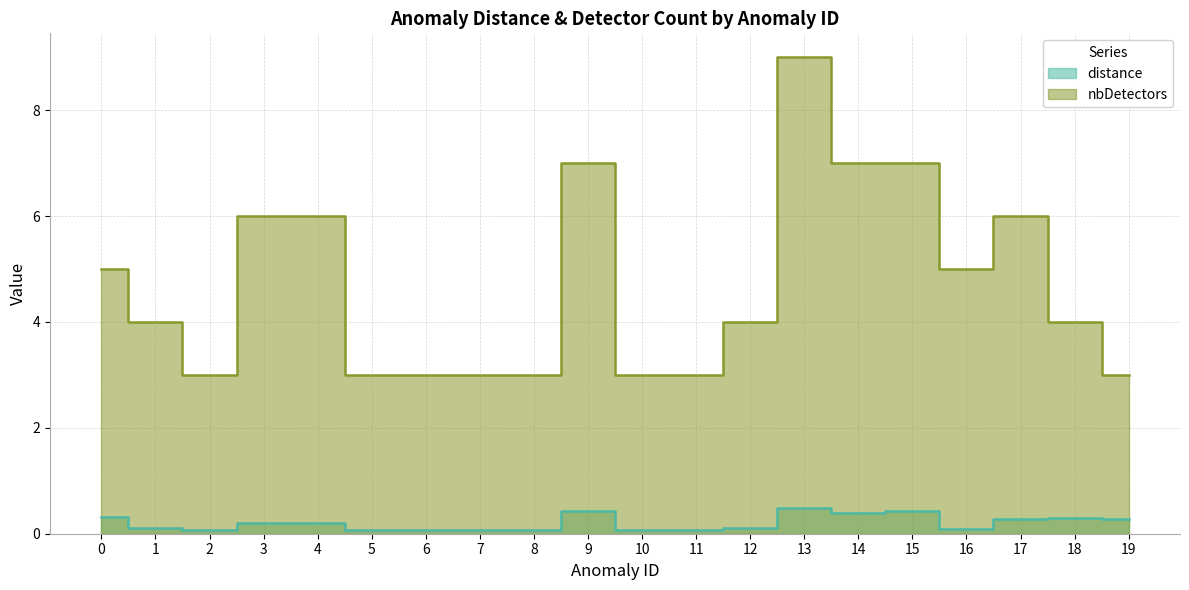

What is the average value of the nbDetectors series?

4.7